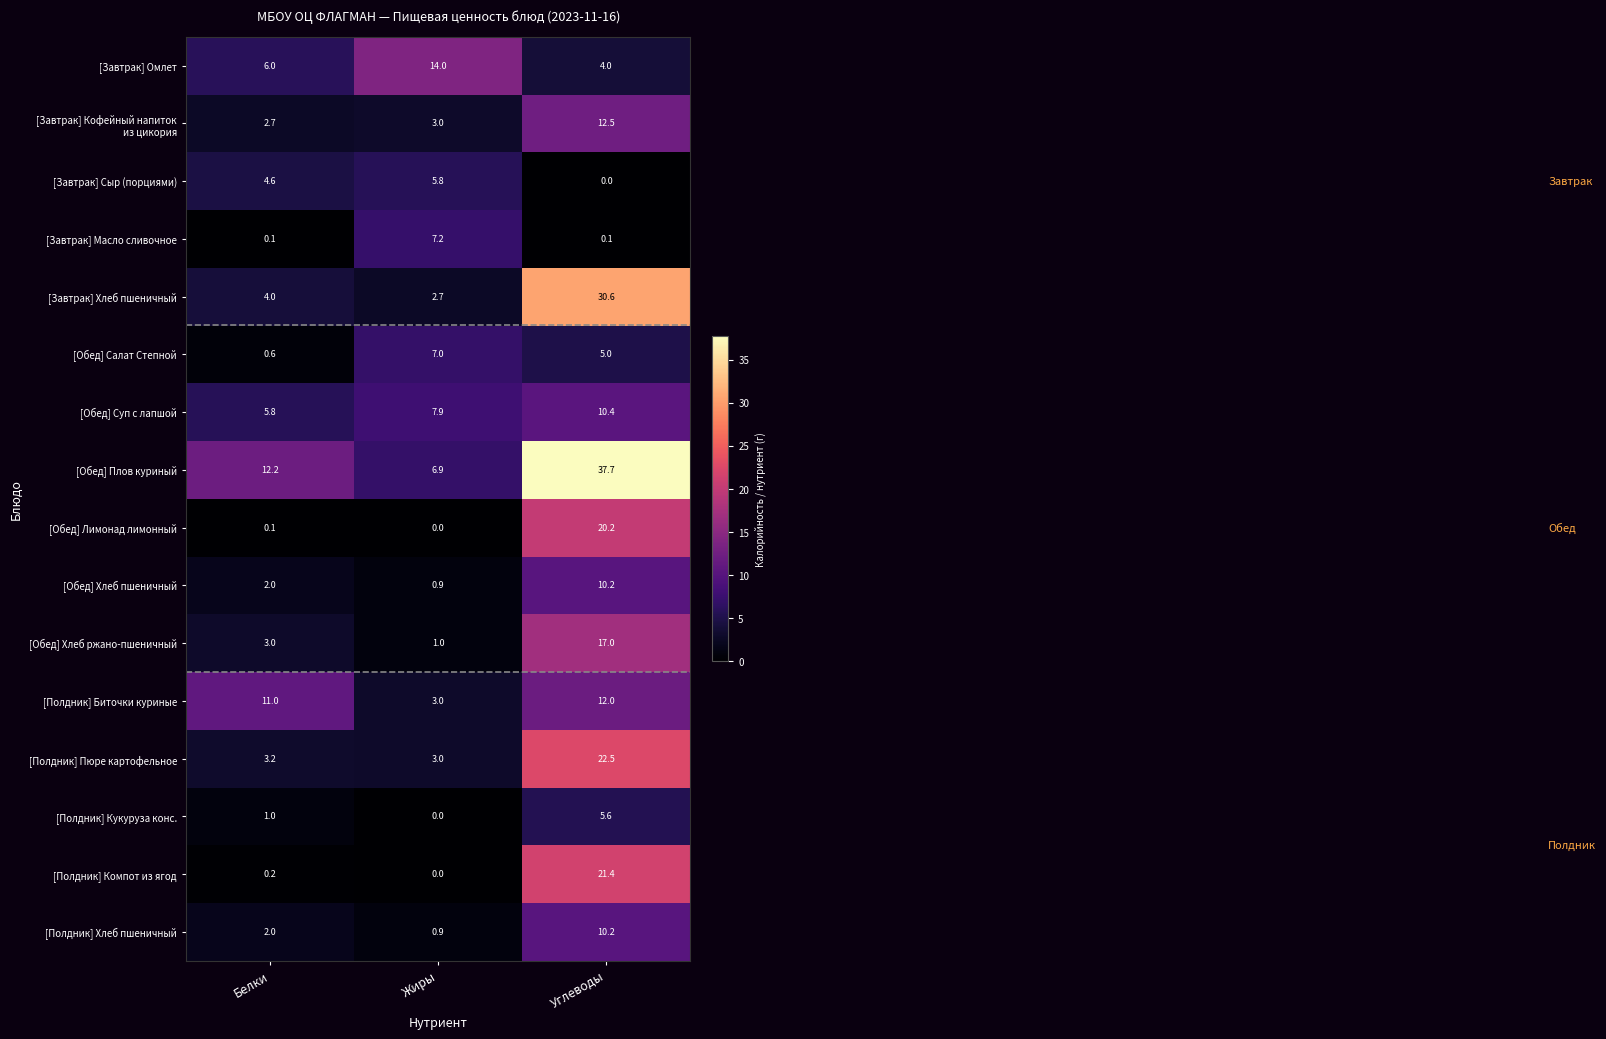

What is the difference between the highest and lowest values at Белки?

12.1